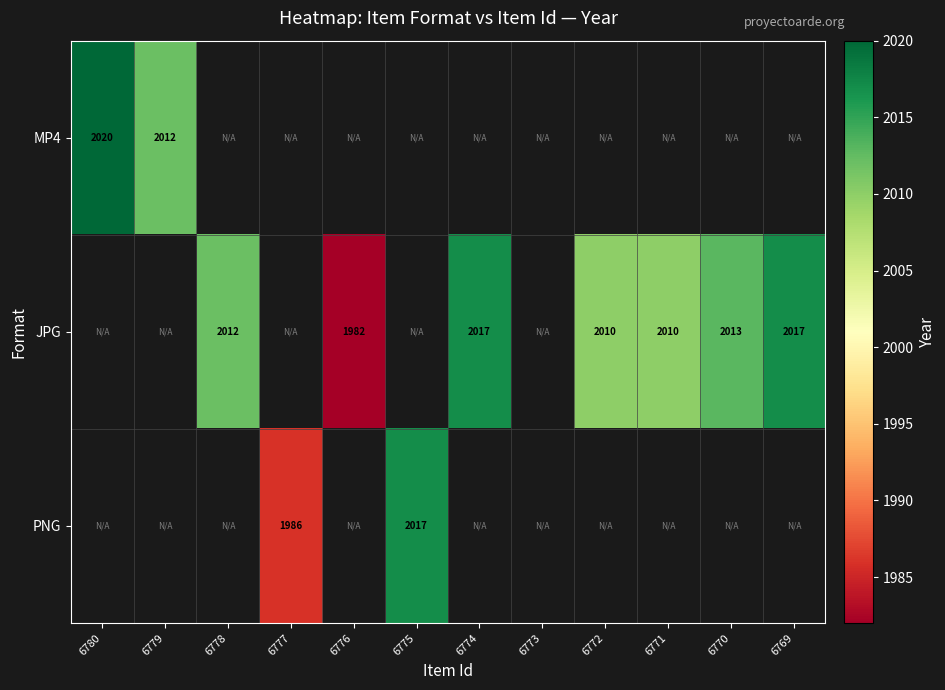

At which category does the chart reach its minimum across all series?

6776